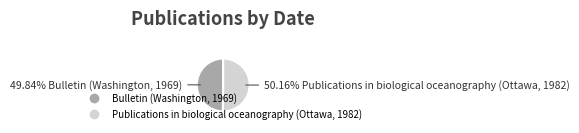

Is it true that Bulletin (Washington, 1969) is 50% of the pie?

True